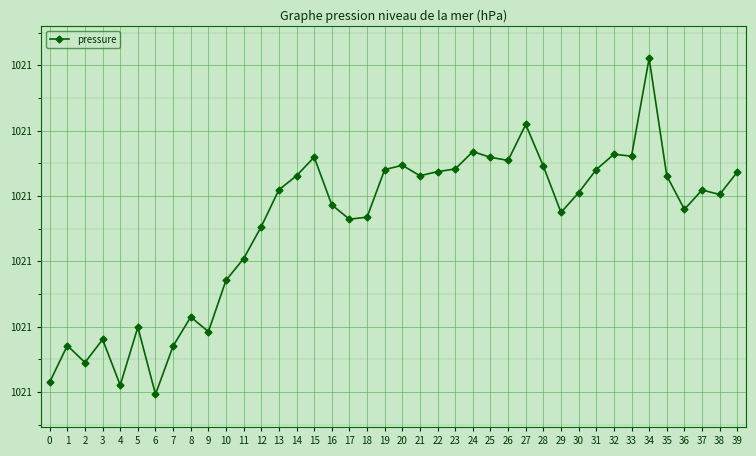

What is the value of the 4th point from the left?

1020.8